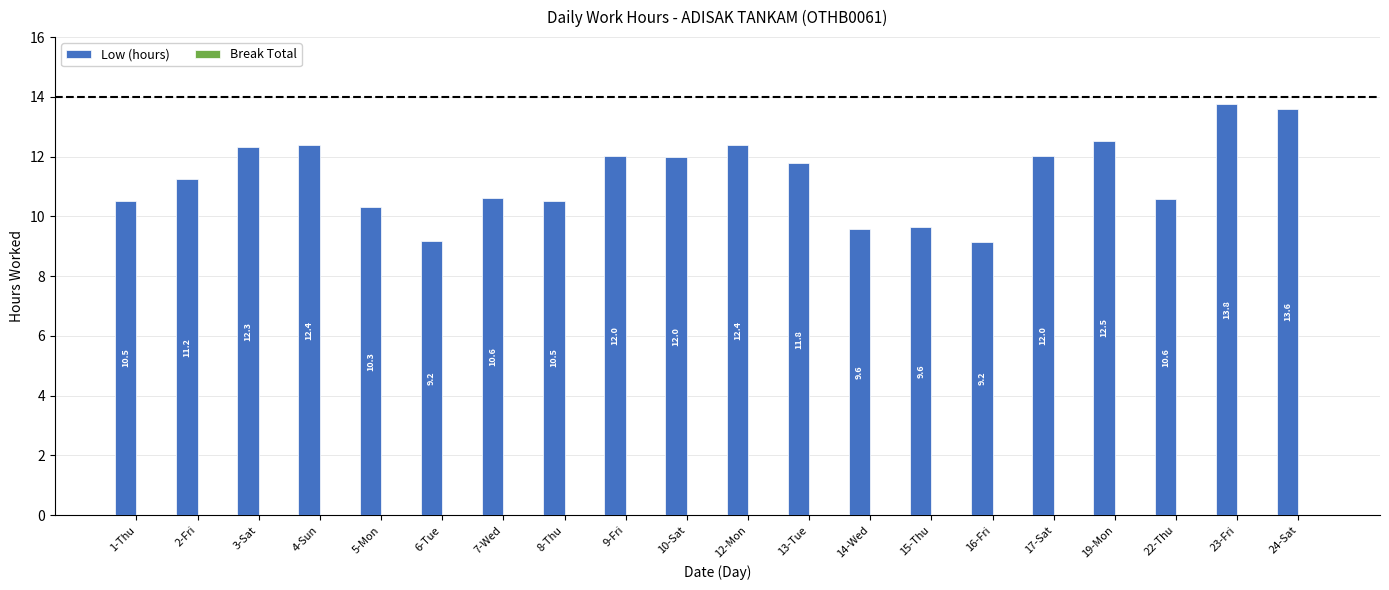

What is the label of the 12th bar from the left?

13-Tue